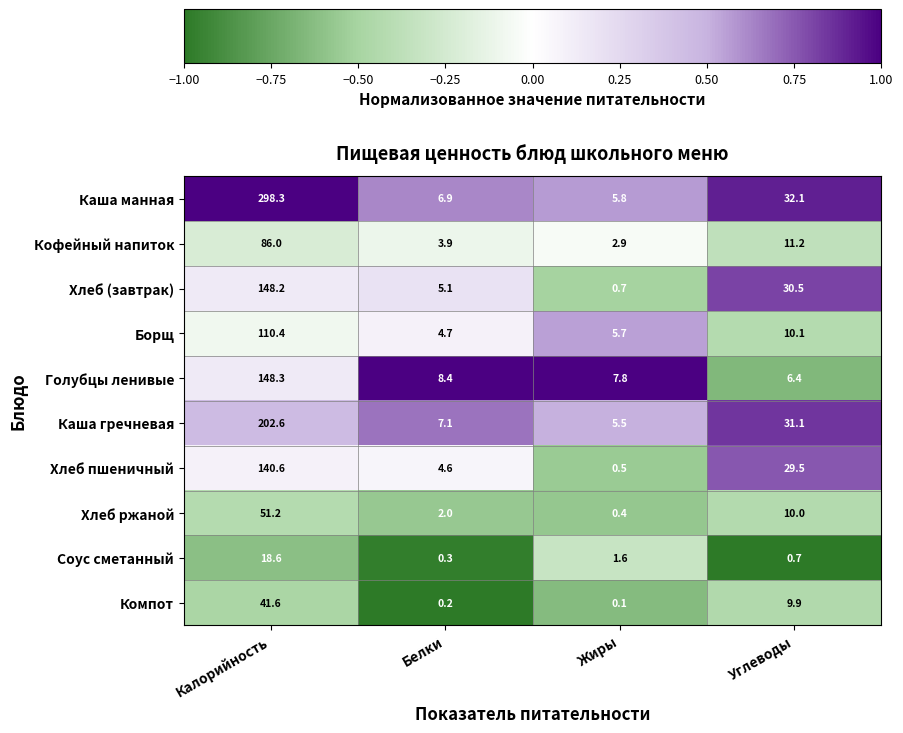

What is the average value of the Кофейный напиток series?

26.0